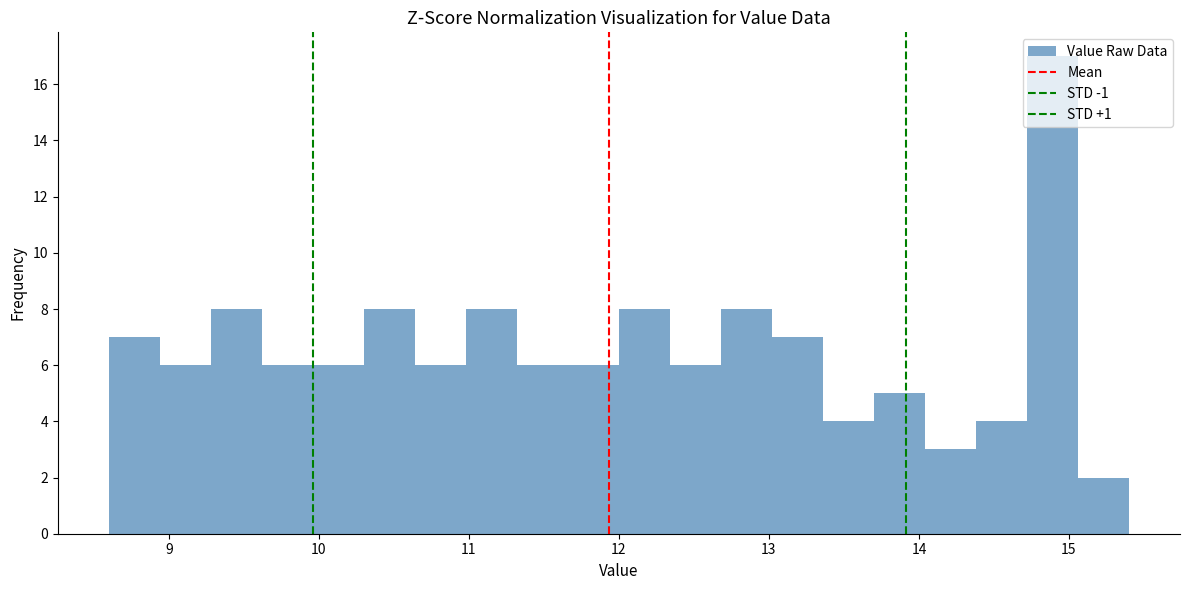

Around what value on the x-axis is the tallest bar? Give the approximate position of its centre, as read against the axis.

14.9